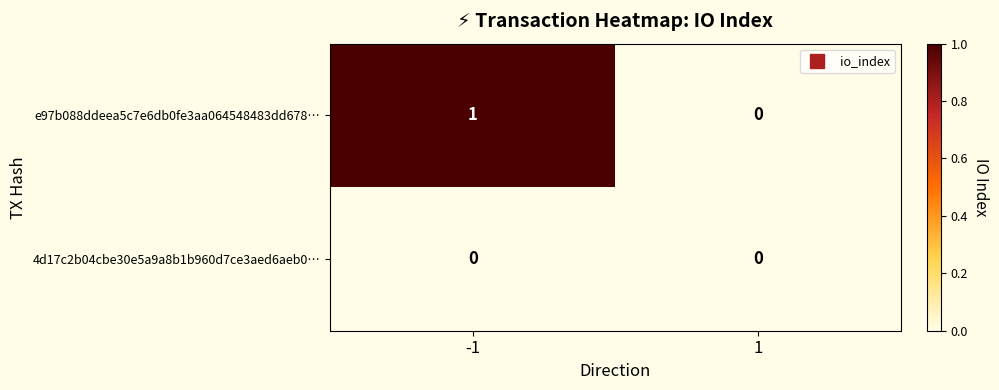

Rank the series at -1 from lowest to highest value.

4d17c2b04cbe30e5a9a8b1b960d7ce3aed6aeb0…, e97b088ddeea5c7e6db0fe3aa064548483dd678…